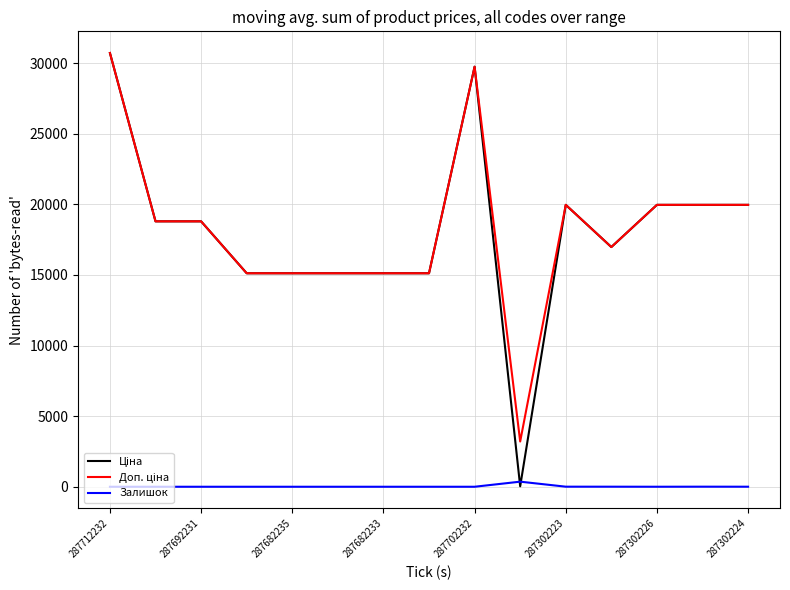

Does the chart display data point markers on the line(s)?

No